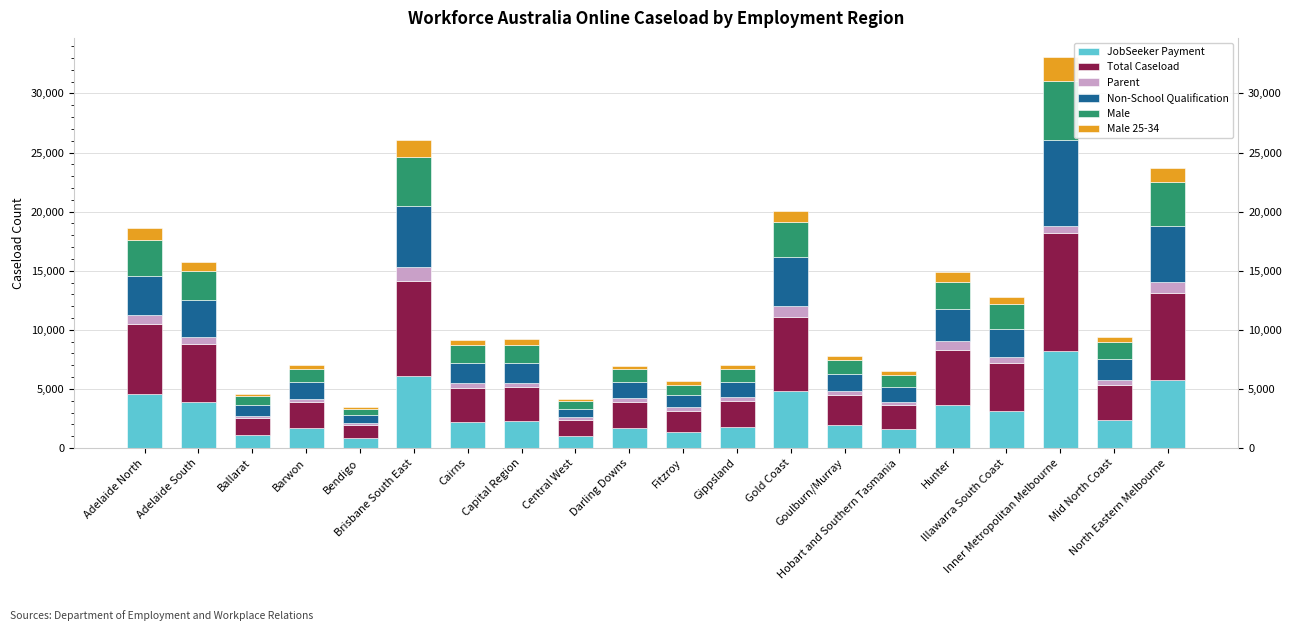

At Adelaide North, list the series in order from smallest to largest.

Parent, Male 25-34, Male, Non-School Qualification, JobSeeker Payment, Total Caseload